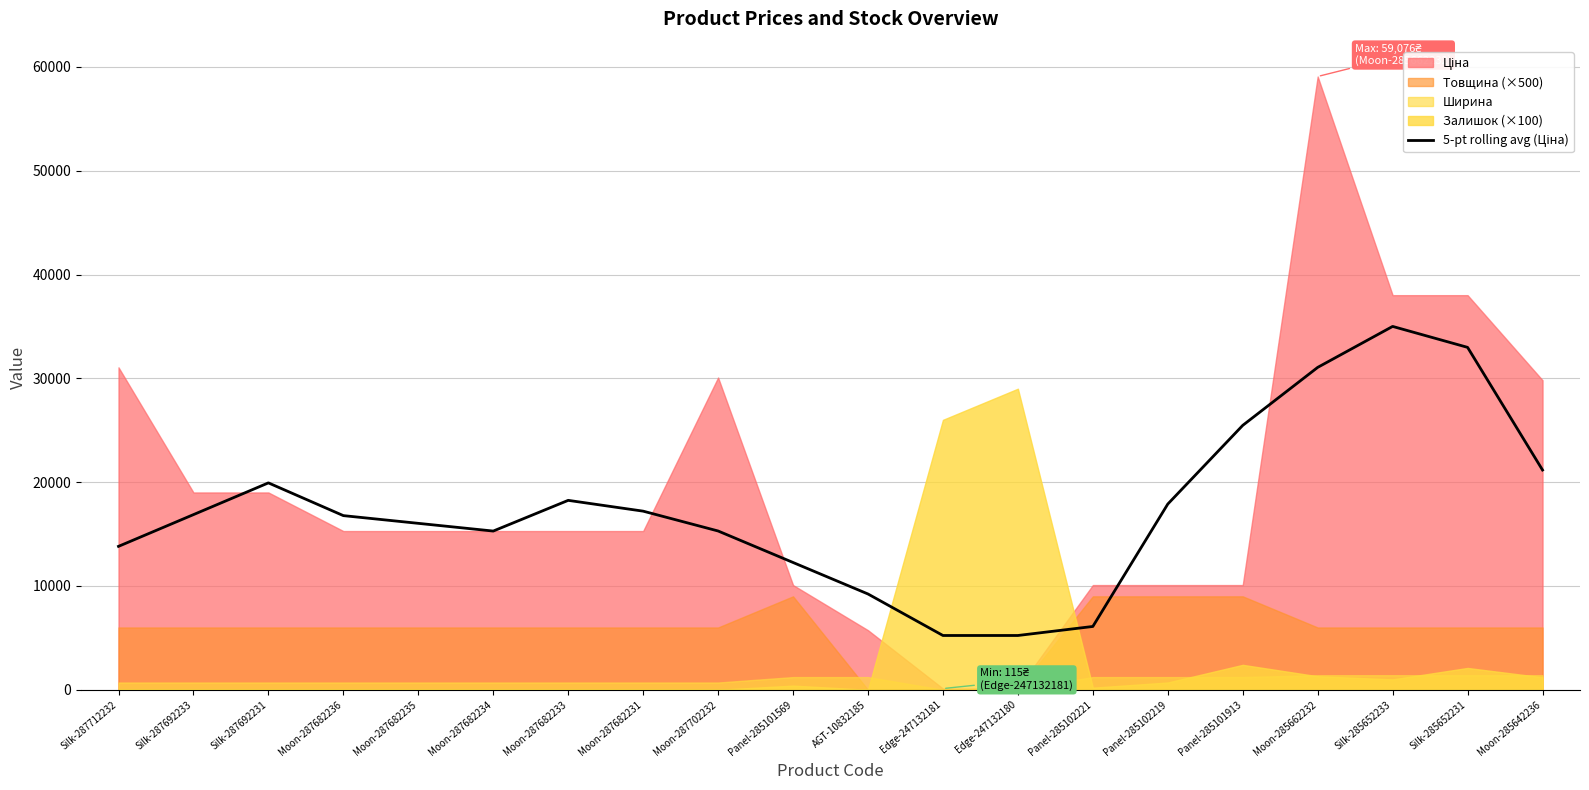

Which has a higher value, Silk-287712232 or Moon-285662232?

Moon-285662232